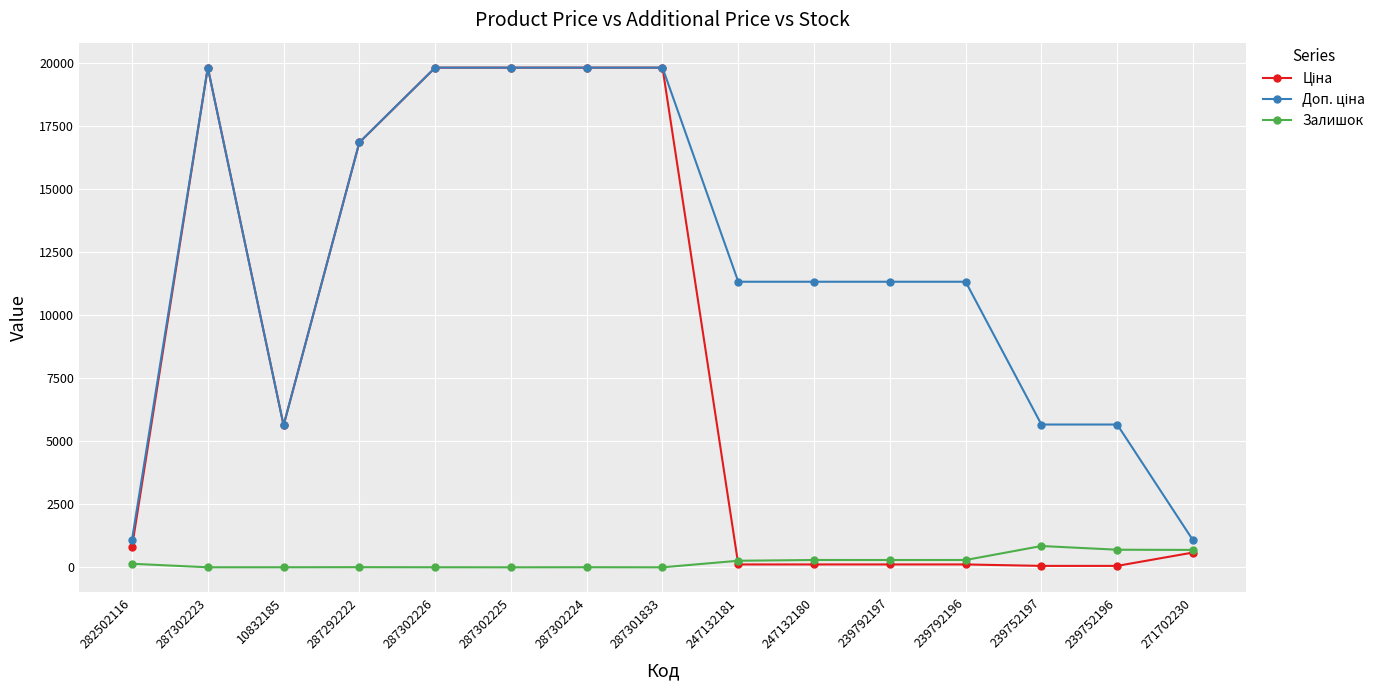

What is the greatest value displayed?

19831.1